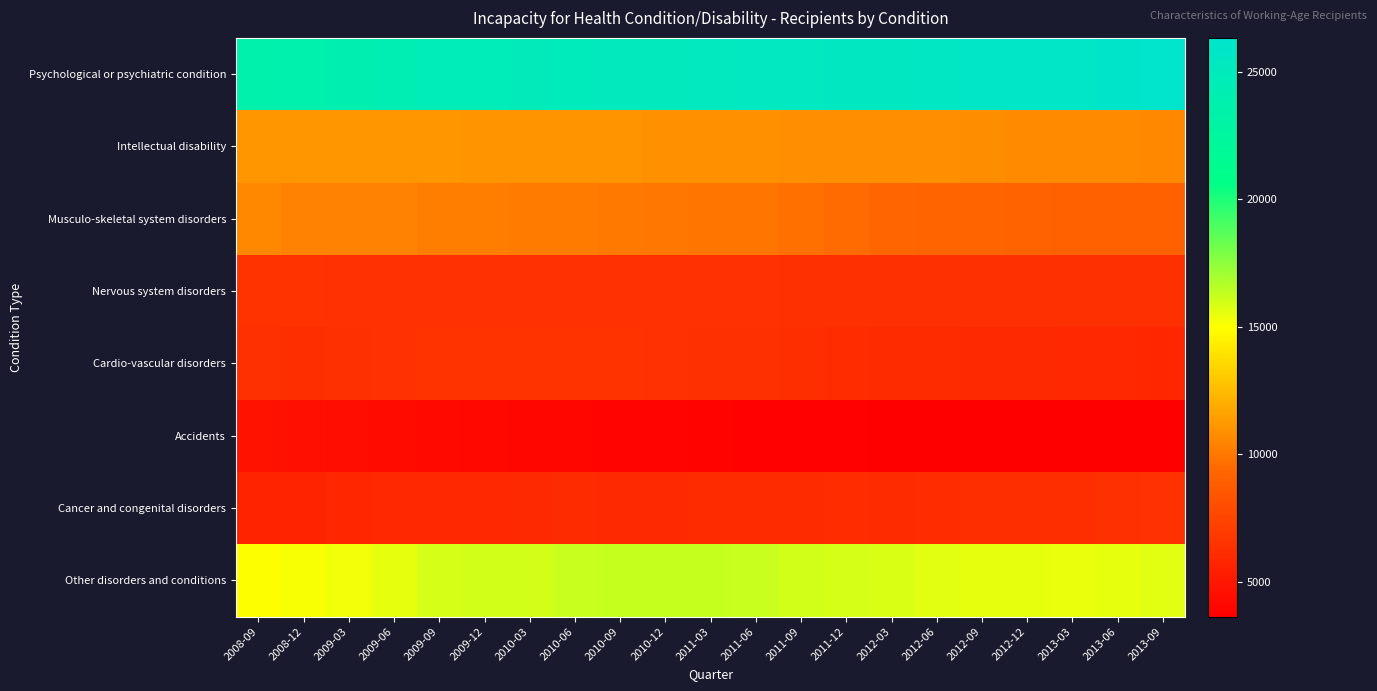

How many data points does each series have?

21